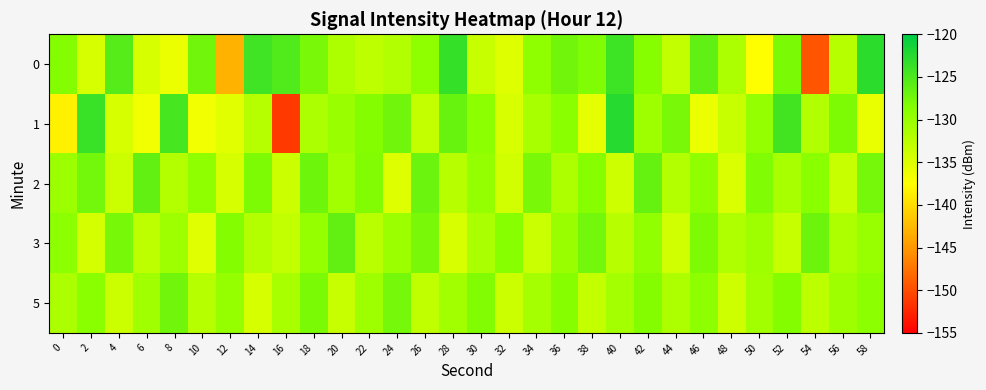

Which series has the widest spread of values?

1